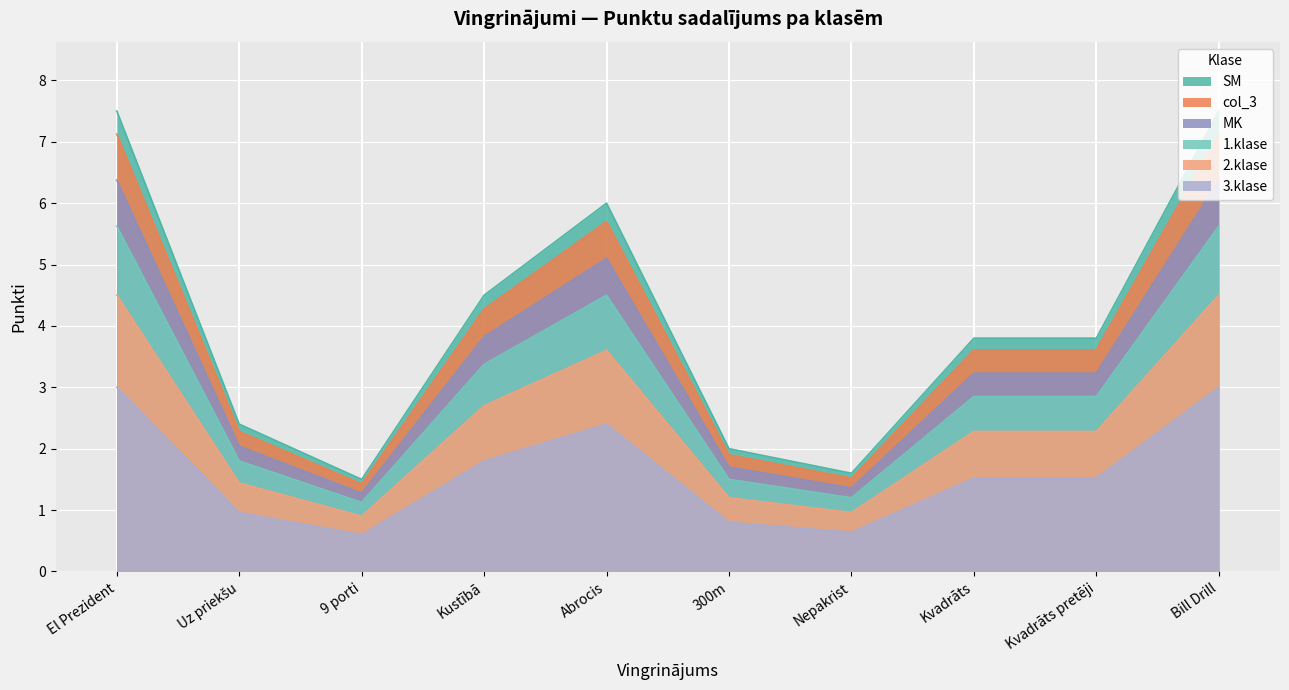

What is the approximate value of 3.klase at Kustībā?

1.8